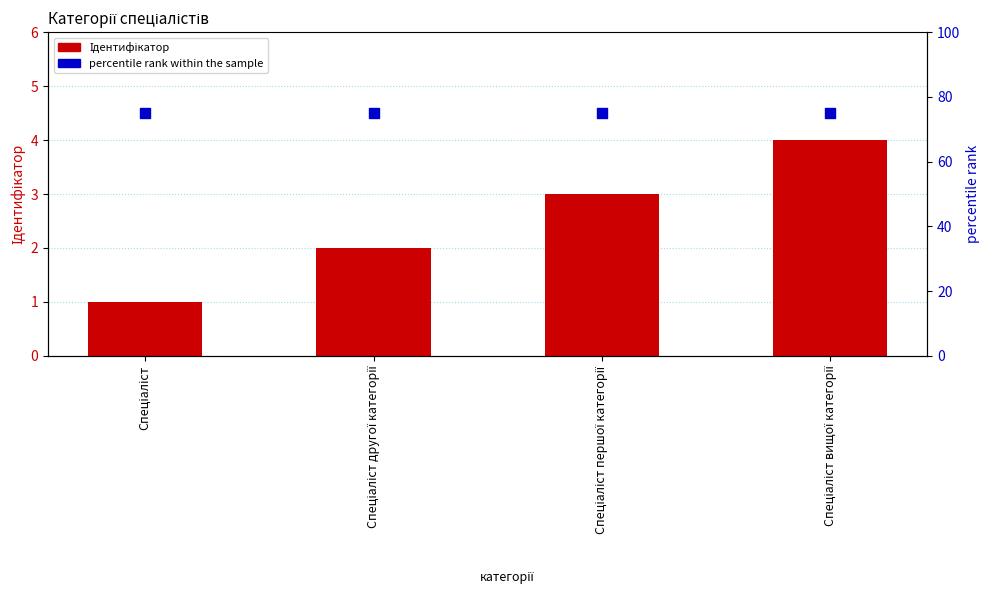

Is the value of percentile rank within the sample at Спеціаліст другої категорії greater than the value of Ідентифікатор at Спеціаліст другої категорії?

Yes